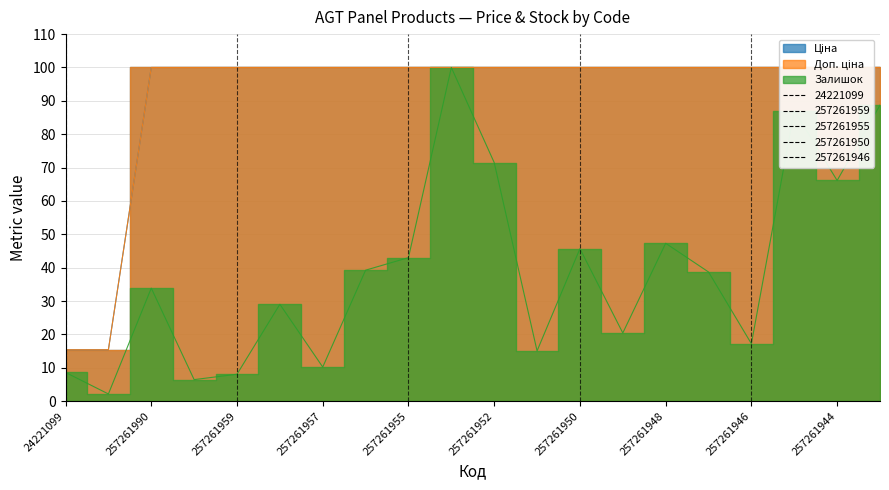

What is the spread (max minus min) of values at 257261943?

11.3